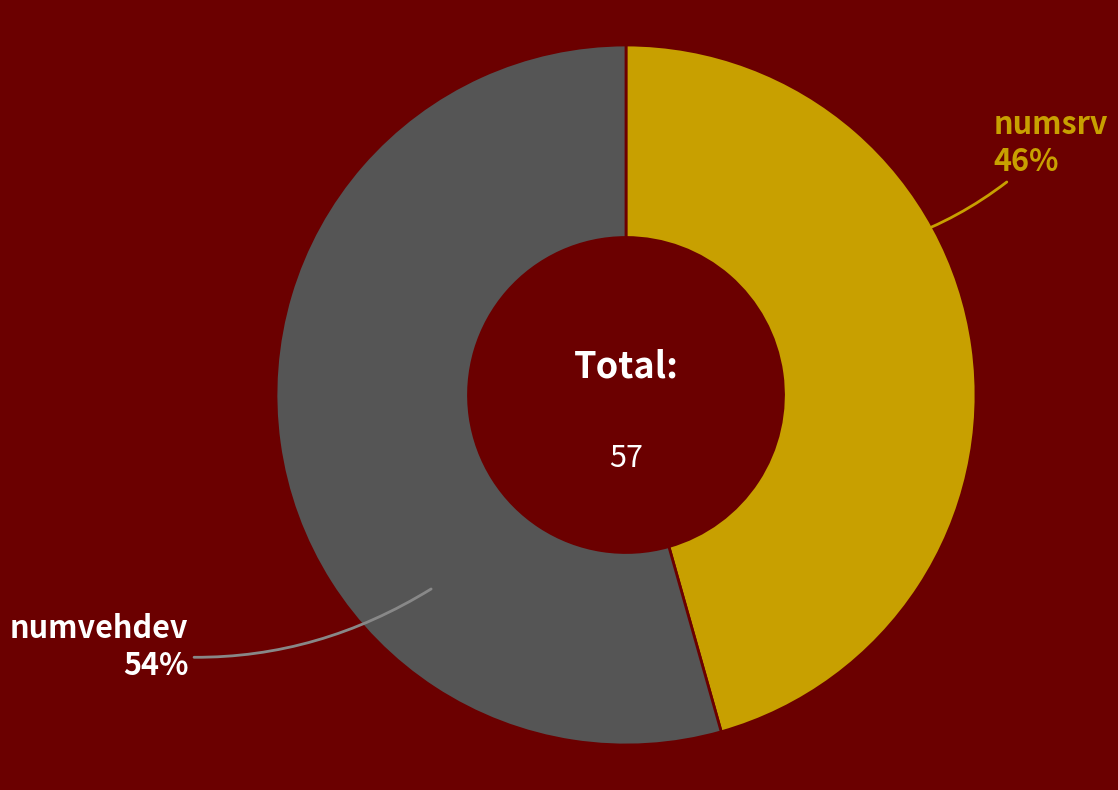

True or false: numsrv accounts for 51% of the total.

False